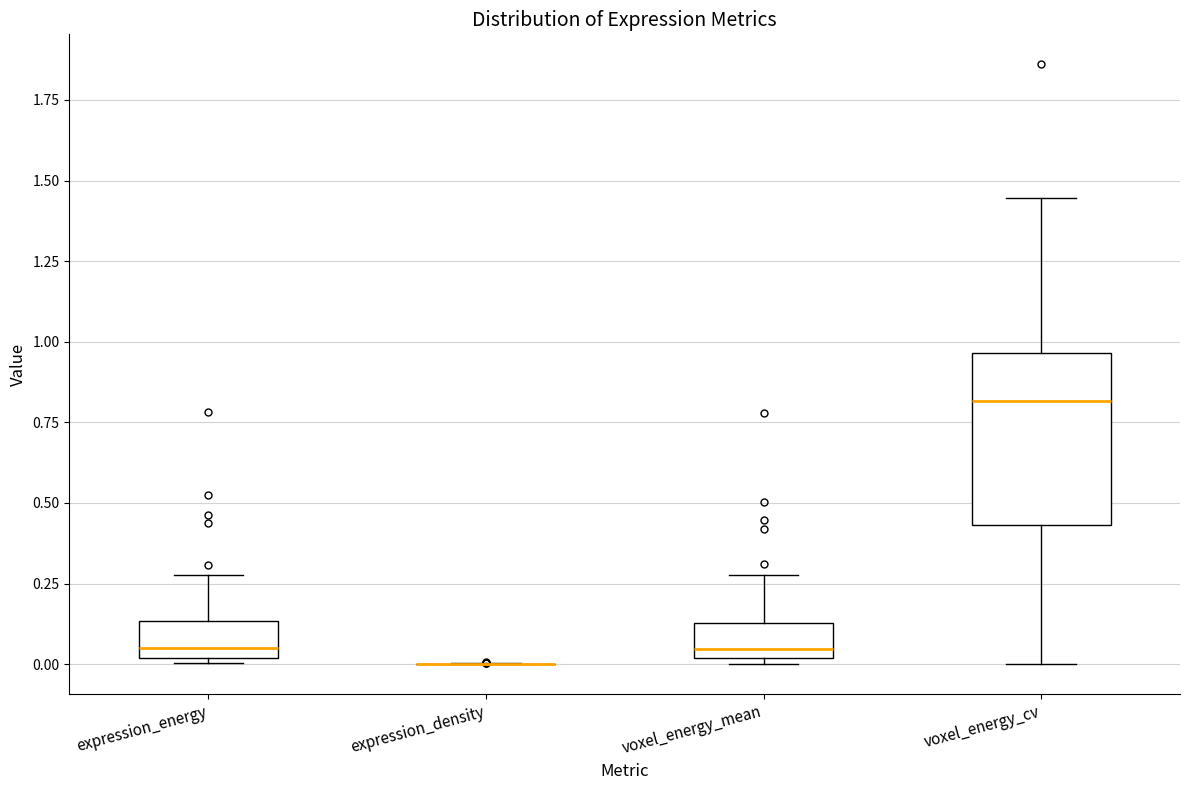

Where does the upper whisker of the box for voxel_energy_cv end on the y-axis? The values are not printed on the chart, so give them approximately, as read against the axis.

1.45